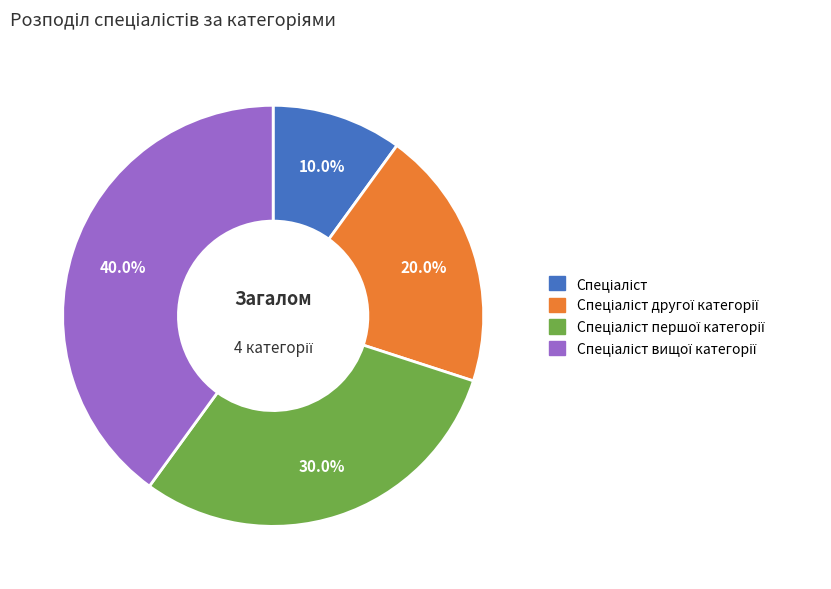

Is there any slice that represents more than half of the pie?

No